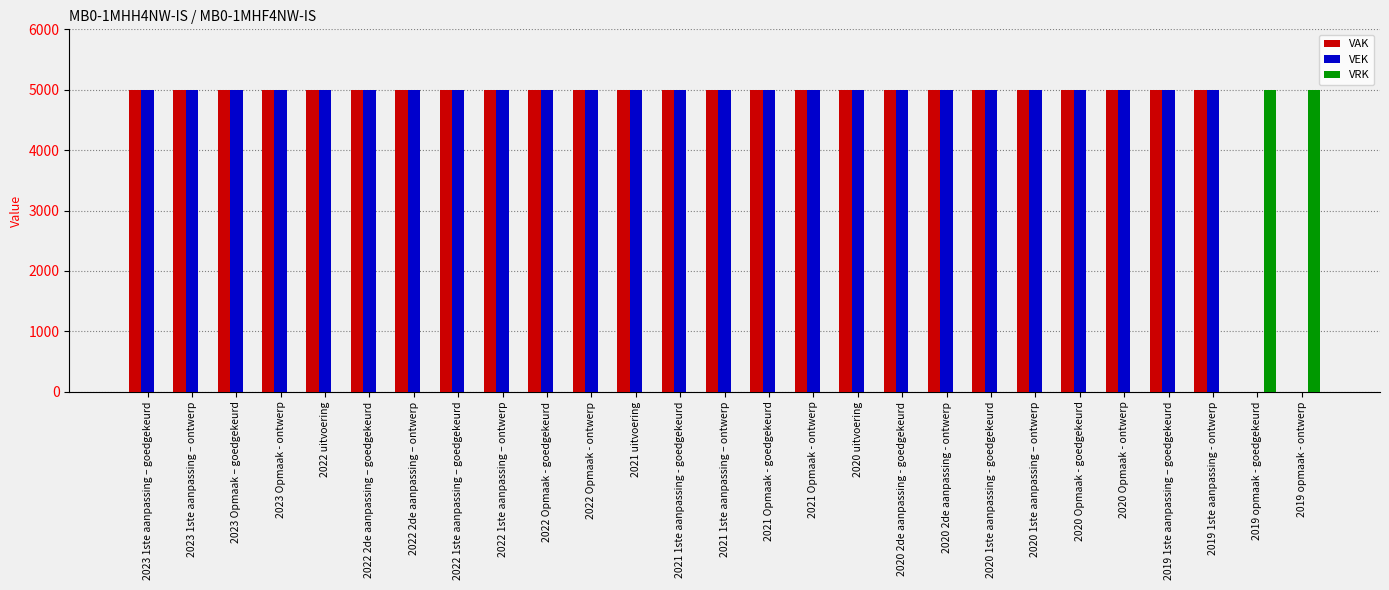

What is the sum of all VAK values?

125000